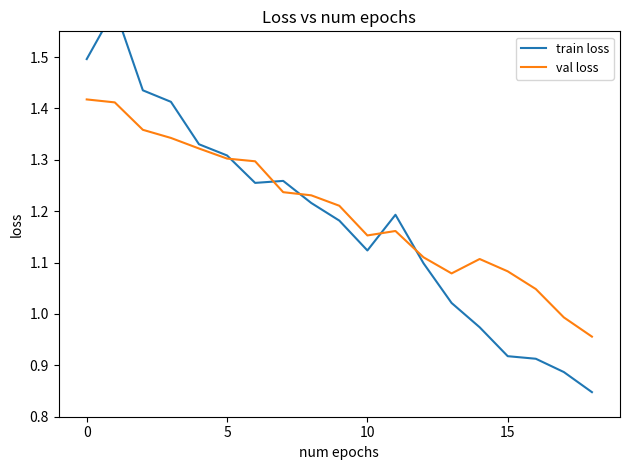

How many times do val loss and train loss cross each other?

5